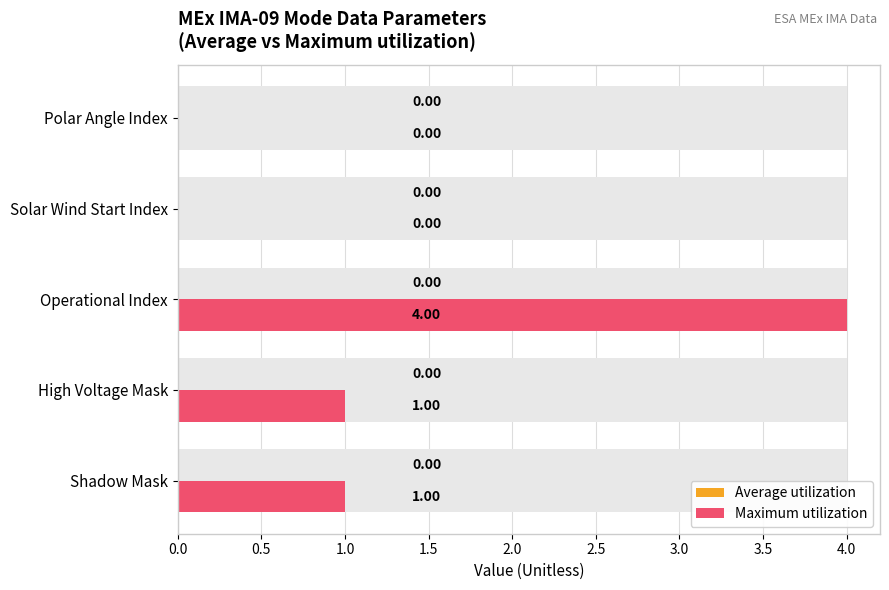

Which series changed the most between 0.5 and 1.5?

Maximum utilization